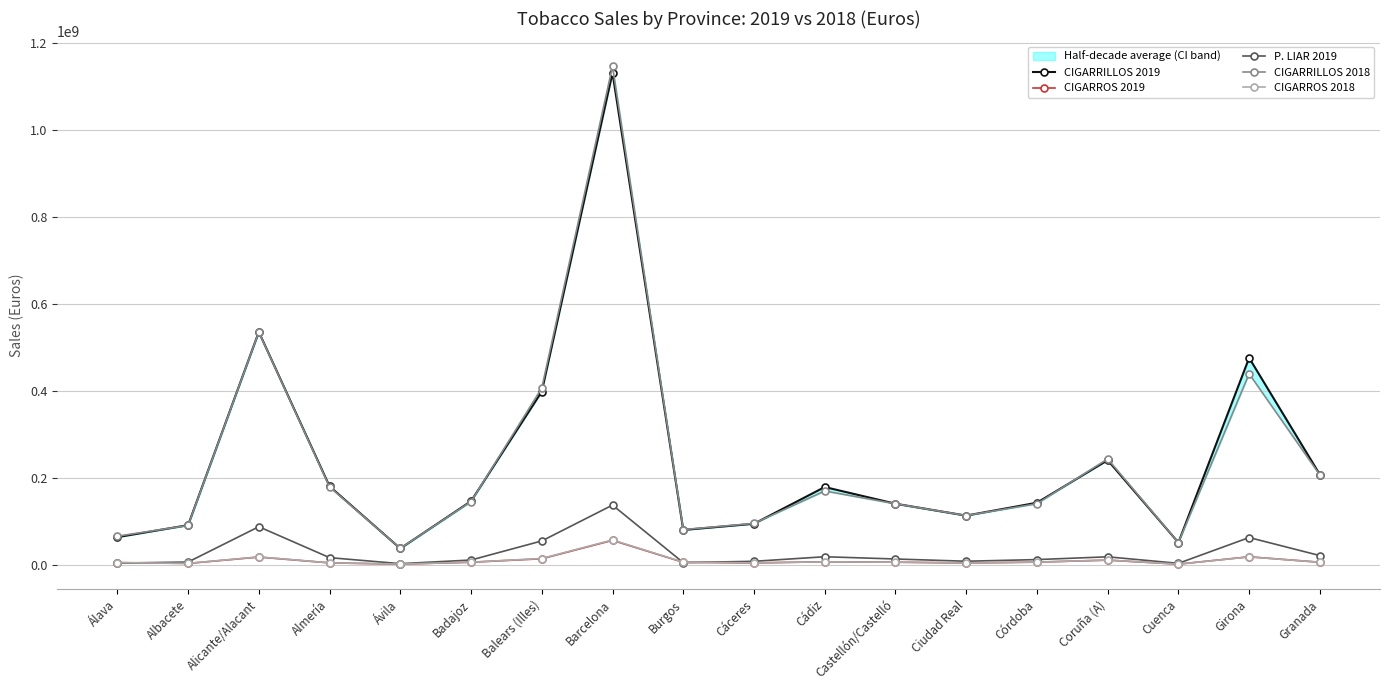

Rank the series by their maximum value, from lowest to highest.

CIGARROS 2019, CIGARROS 2018, P. LIAR 2019, CIGARRILLOS 2019, CIGARRILLOS 2018